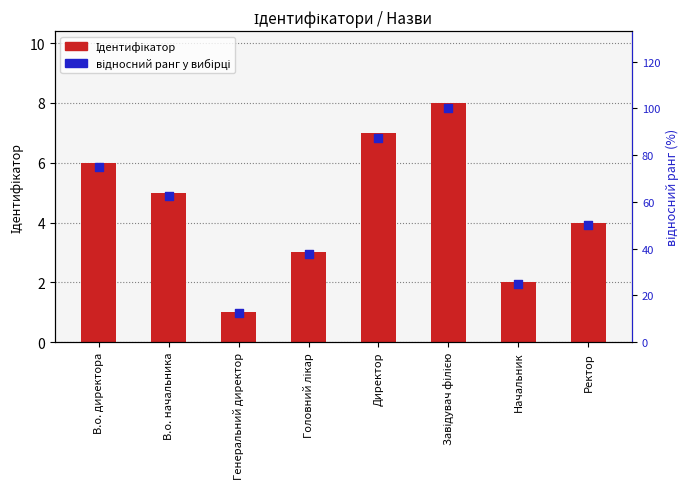

Is the value of Ідентифікатор at Генеральний директор greater than the value of відносний ранг у вибірці at В.о. начальника?

No